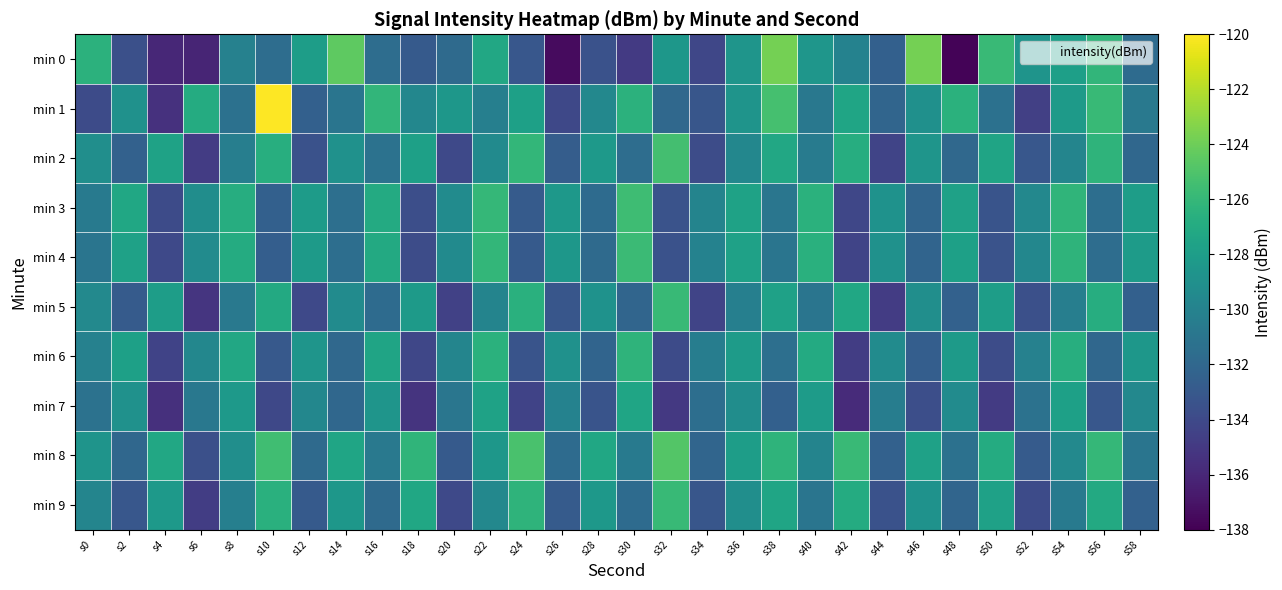

Reading right to left, what are all the values shown in this chart?

min 0: s58=-131.7	s56=-126.1	s54=-127.9	s52=-128.7	s50=-125.8	s48=-137.8	s46=-123.8	s44=-132.5	s42=-130.0	s40=-128.5	s38=-123.7	s36=-128.6	s34=-134.2	s32=-128.5	s30=-135.0	s28=-133.5	s26=-137.5	s24=-133.1	s22=-127.2	s20=-131.8	s18=-132.9	s16=-131.5	s14=-124.5	s12=-128.0	s10=-131.6	s8=-130.1	s6=-136.1	s4=-136.0	s2=-133.6	s0=-126.4
min 1: s58=-130.7	s56=-125.9	s54=-128.2	s52=-134.6	s50=-131.3	s48=-126.5	s46=-129.0	s44=-132.1	s42=-127.4	s40=-130.8	s38=-125.3	s36=-128.7	s34=-133.2	s32=-131.9	s30=-126.4	s28=-129.6	s26=-134.1	s24=-127.8	s22=-130.2	s20=-128.5	s18=-129.7	s16=-126.1	s14=-131.0	s12=-132.5	s10=-120.1	s8=-131.3	s6=-126.9	s4=-135.5	s2=-128.9	s0=-133.9
min 2: s58=-132.0	s56=-126.3	s54=-129.8	s52=-133.1	s50=-127.5	s48=-131.9	s46=-128.6	s44=-134.3	s42=-126.8	s40=-130.5	s38=-127.2	s36=-129.7	s34=-133.8	s32=-125.4	s30=-131.6	s28=-128.3	s26=-132.7	s24=-126.1	s22=-129.4	s20=-134.0	s18=-127.8	s16=-131.2	s14=-128.9	s12=-133.5	s10=-126.7	s8=-130.3	s6=-134.8	s4=-127.6	s2=-132.4	s0=-129.1
min 3: s58=-128.0	s56=-131.5	s54=-126.2	s52=-129.6	s50=-133.3	s48=-127.7	s46=-132.1	s44=-128.8	s42=-134.2	s40=-126.5	s38=-130.9	s36=-127.6	s34=-129.9	s32=-133.4	s30=-125.6	s28=-131.7	s26=-128.4	s24=-132.8	s22=-126.0	s20=-129.3	s18=-133.7	s16=-127.0	s14=-131.4	s12=-128.1	s10=-132.5	s8=-126.8	s6=-129.2	s4=-133.9	s2=-127.3	s0=-130.6
min 4: s58=-128.1	s56=-131.6	s54=-126.3	s52=-129.7	s50=-133.4	s48=-127.8	s46=-132.2	s44=-128.9	s42=-134.3	s40=-126.6	s38=-131.0	s36=-127.7	s34=-130.0	s32=-133.5	s30=-125.7	s28=-131.8	s26=-128.5	s24=-132.9	s22=-126.1	s20=-129.4	s18=-133.8	s16=-127.1	s14=-131.5	s12=-128.2	s10=-132.6	s8=-126.9	s6=-129.3	s4=-134.0	s2=-127.7	s0=-131.0
min 5: s58=-132.5	s56=-126.8	s54=-130.3	s52=-133.6	s50=-128.0	s48=-132.4	s46=-129.1	s44=-134.8	s42=-127.3	s40=-131.0	s38=-127.7	s36=-130.2	s34=-134.3	s32=-125.9	s30=-132.1	s28=-128.8	s26=-133.2	s24=-126.6	s22=-129.9	s20=-134.5	s18=-128.2	s16=-131.7	s14=-129.3	s12=-134.0	s10=-127.1	s8=-130.7	s6=-135.2	s4=-128.0	s2=-132.8	s0=-129.5
min 6: s58=-128.5	s56=-132.0	s54=-126.7	s52=-130.1	s50=-133.8	s48=-128.2	s46=-132.6	s44=-129.3	s42=-134.7	s40=-127.0	s38=-131.4	s36=-128.1	s34=-130.4	s32=-133.9	s30=-126.3	s28=-132.2	s26=-128.9	s24=-133.3	s22=-126.5	s20=-129.8	s18=-134.2	s16=-127.5	s14=-131.9	s12=-128.6	s10=-133.0	s8=-127.2	s6=-129.7	s4=-134.4	s2=-127.8	s0=-130.1
min 7: s58=-129.6	s56=-133.1	s54=-127.8	s52=-131.2	s50=-134.9	s48=-129.3	s46=-133.7	s44=-130.4	s42=-135.8	s40=-128.1	s38=-132.5	s36=-129.2	s34=-131.5	s32=-135.0	s30=-127.4	s28=-133.3	s26=-130.0	s24=-134.4	s22=-127.6	s20=-130.9	s18=-135.3	s16=-128.6	s14=-132.0	s12=-129.7	s10=-134.1	s8=-128.3	s6=-130.8	s4=-135.5	s2=-128.9	s0=-131.2
min 8: s58=-131.0	s56=-126.0	s54=-129.5	s52=-132.8	s50=-126.9	s48=-131.3	s46=-127.7	s44=-132.4	s42=-125.8	s40=-129.9	s38=-126.3	s36=-128.0	s34=-132.1	s32=-124.8	s30=-130.6	s28=-127.3	s26=-131.7	s24=-125.2	s22=-128.5	s20=-132.9	s18=-126.2	s16=-130.7	s14=-127.4	s12=-131.8	s10=-125.5	s8=-129.1	s6=-133.6	s4=-127.2	s2=-132.0	s0=-128.7
min 9: s58=-132.4	s56=-127.1	s54=-130.6	s52=-133.9	s50=-127.7	s48=-132.1	s46=-128.8	s44=-133.5	s42=-126.9	s40=-131.0	s38=-127.4	s36=-129.1	s34=-133.2	s32=-125.9	s30=-131.7	s28=-128.4	s26=-132.8	s24=-126.3	s22=-129.6	s20=-134.0	s18=-127.3	s16=-131.8	s14=-128.5	s12=-132.9	s10=-126.6	s8=-130.2	s6=-134.7	s4=-128.3	s2=-133.1	s0=-129.8